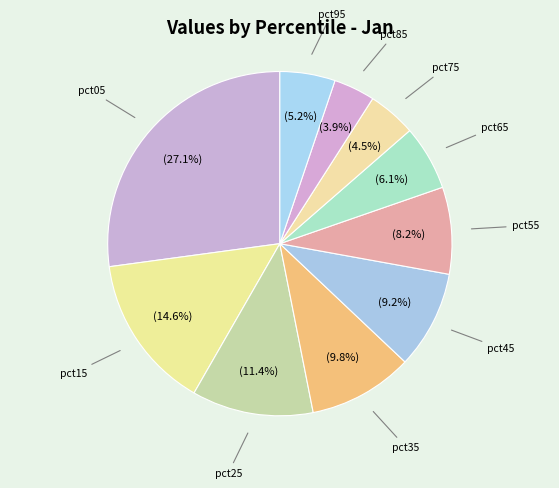

Does pct85 account for over 50% of the chart?

No